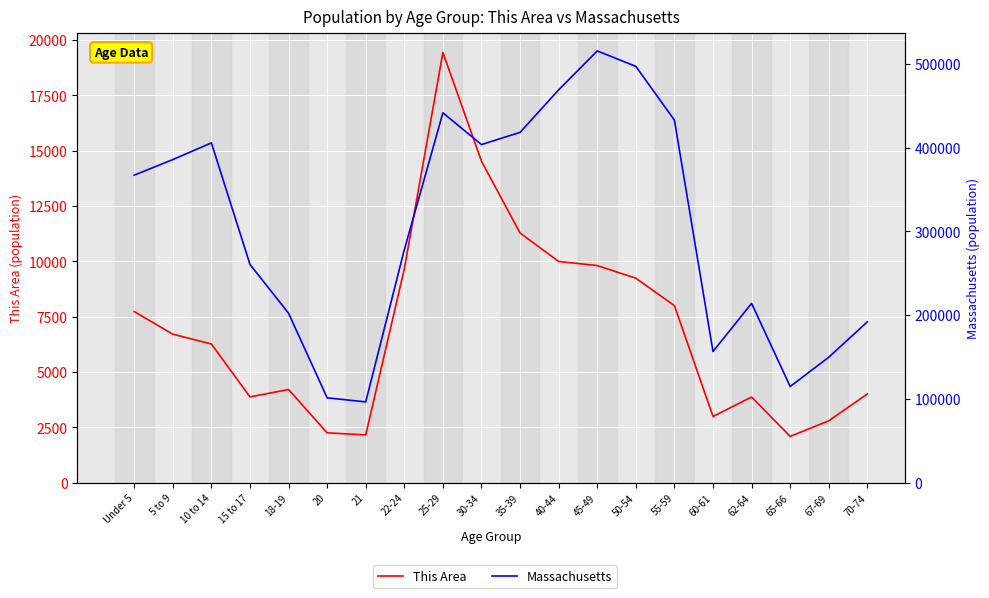

Is this an area chart (filled region under the line)?

No